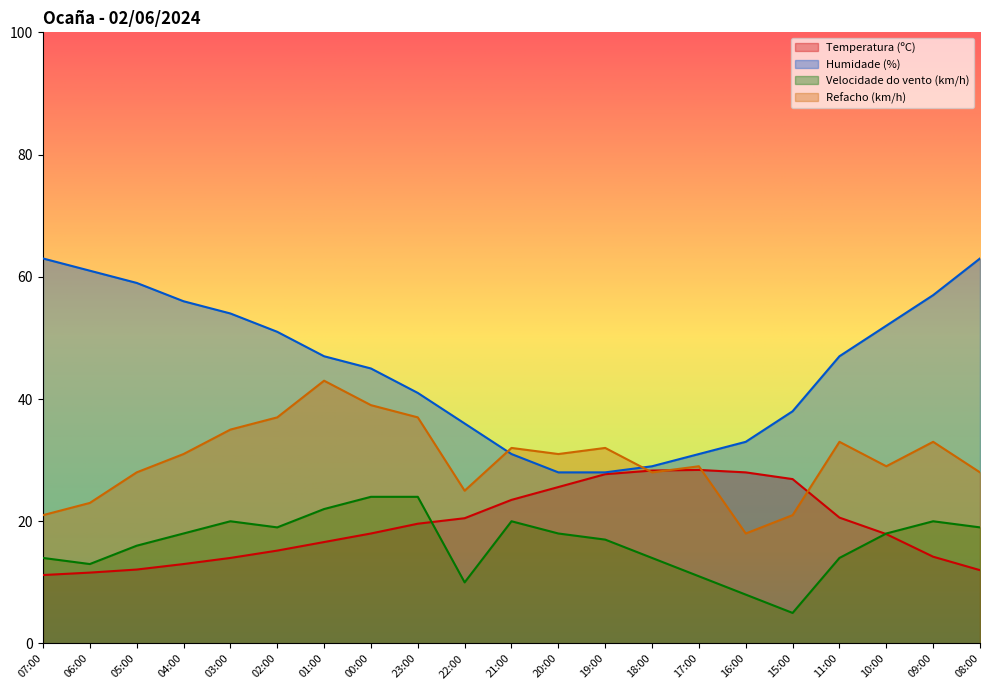

At which category does Velocidade do vento (km/h) reach its first local peak?

03:00